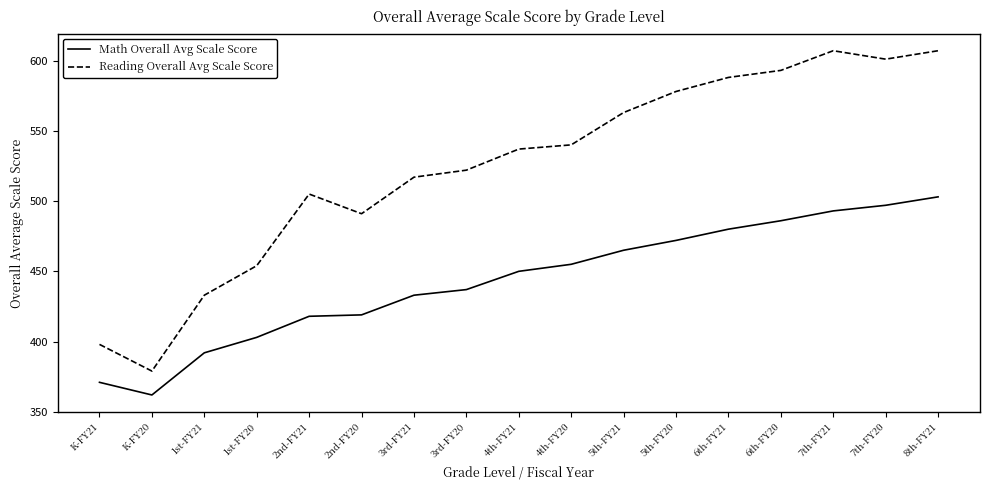

At which category is the sum across all series the highest?

8th-FY21